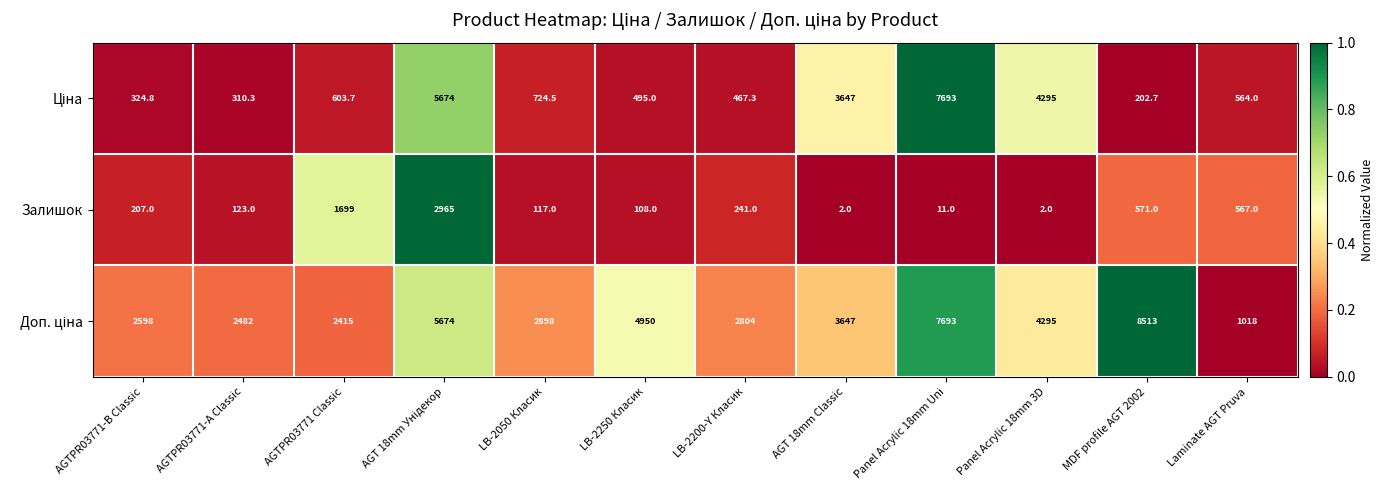

What is the minimum value shown in the chart?

2.0